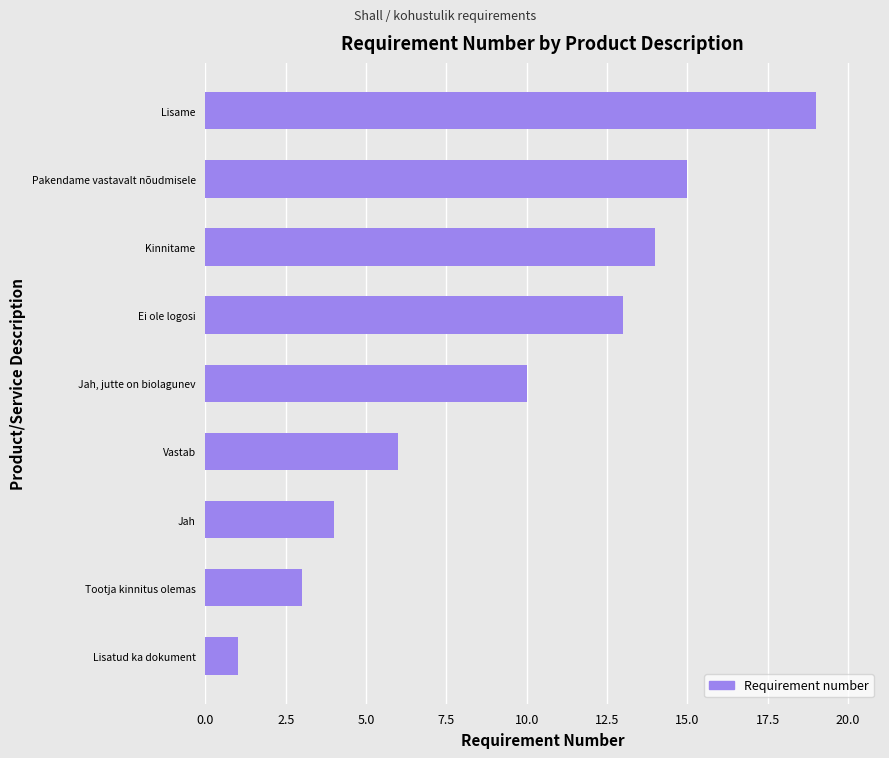

How many distinct data groups are displayed?

1